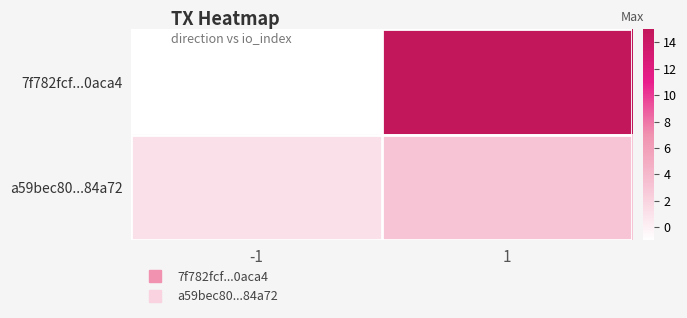

Reading right to left, extract all data points from this chart.

7f782fcf...0aca4: 1=15	-1=-1
a59bec80...84a72: 1=3	-1=1